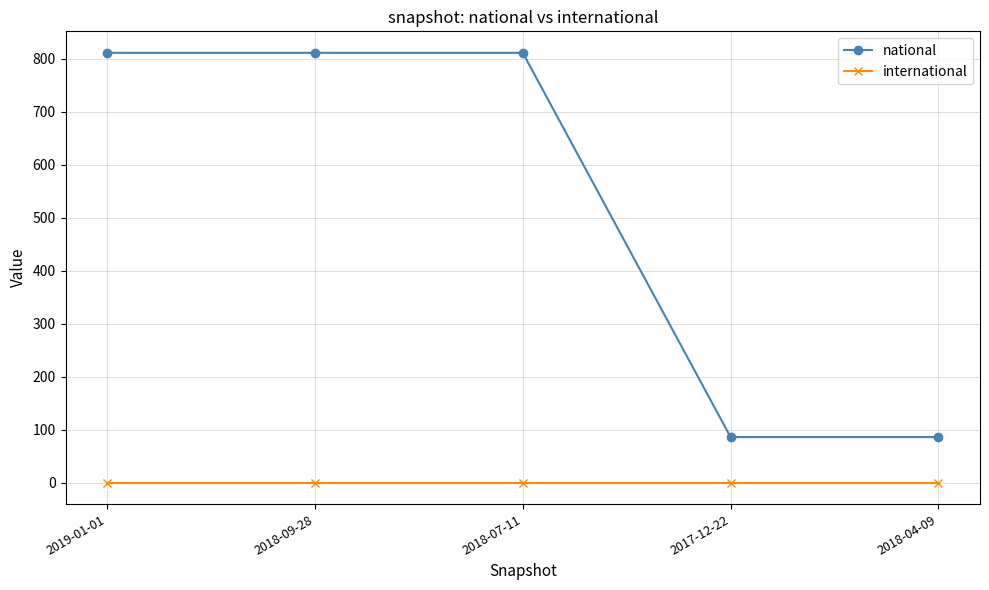

What is the label of the 2nd point from the left?

2018-09-28